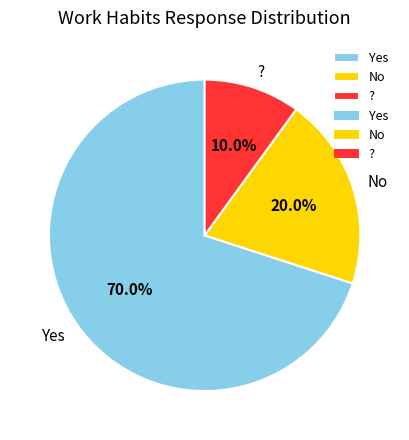

Count the number of slices in the pie.

3